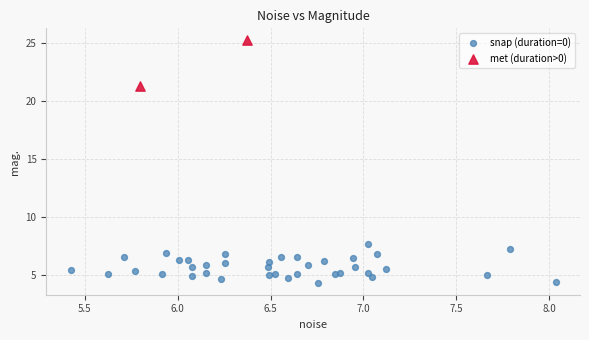

Which series reaches the minimum Y coordinate?

snap (duration=0)